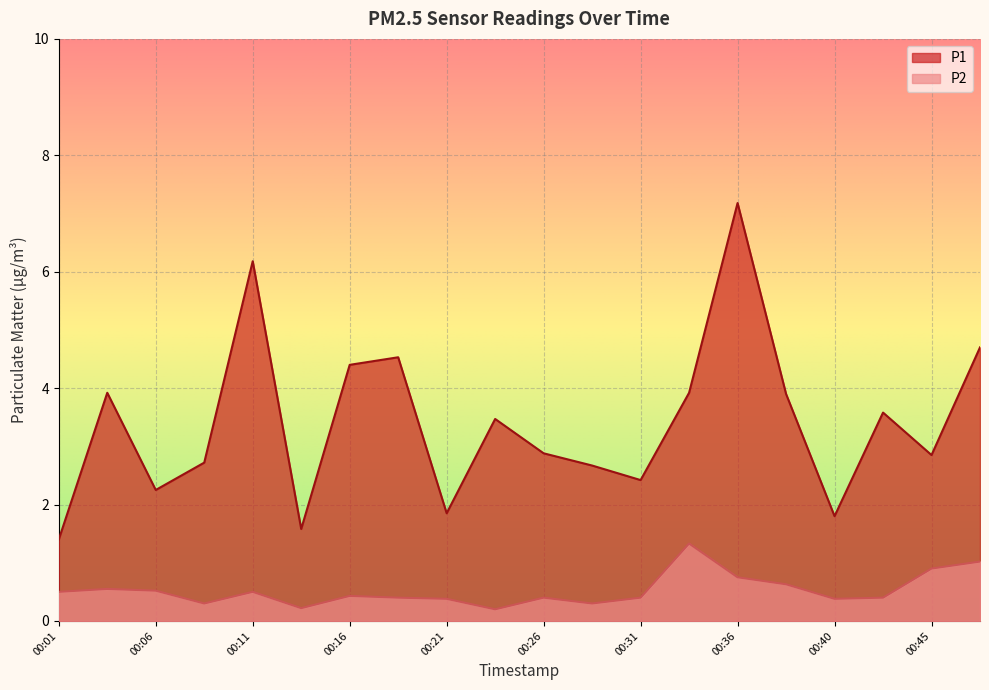

Read the P1 value at 00:28.

2.7